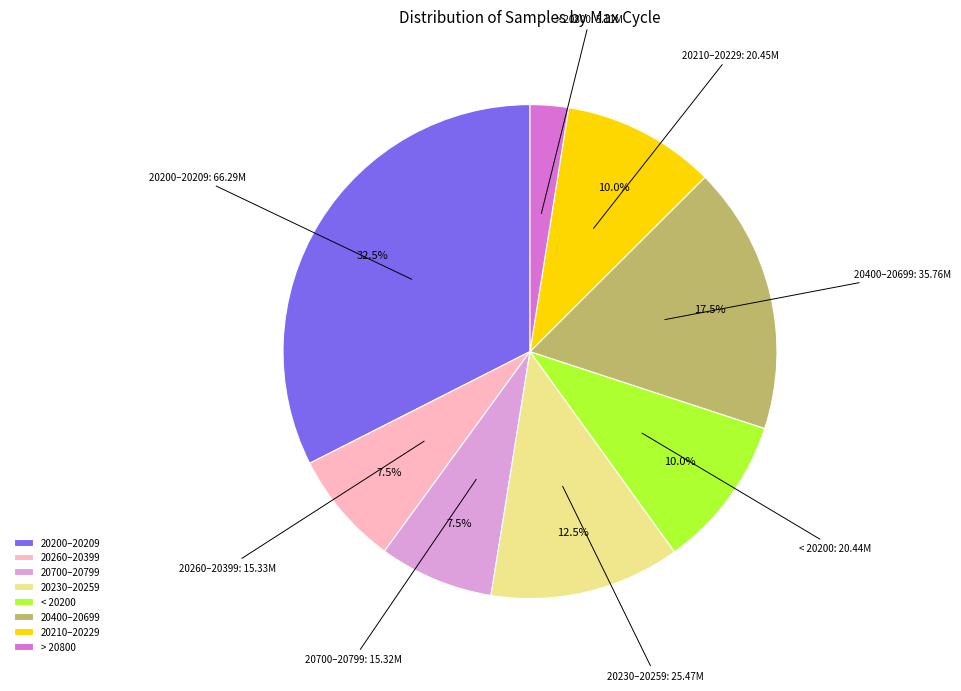

What is the ratio of the value at 20230–20259 to the value at 20260–20399?

1.7